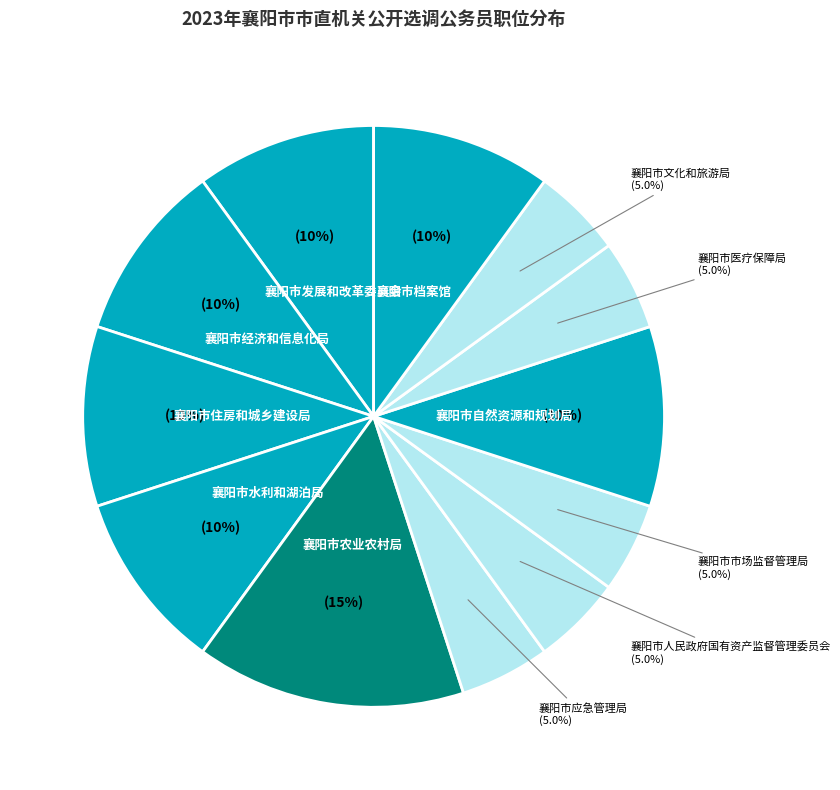

What is the ratio of the value at 襄阳市发展和改革委员会 to the value at 襄阳市自然资源和规划局?

1.0